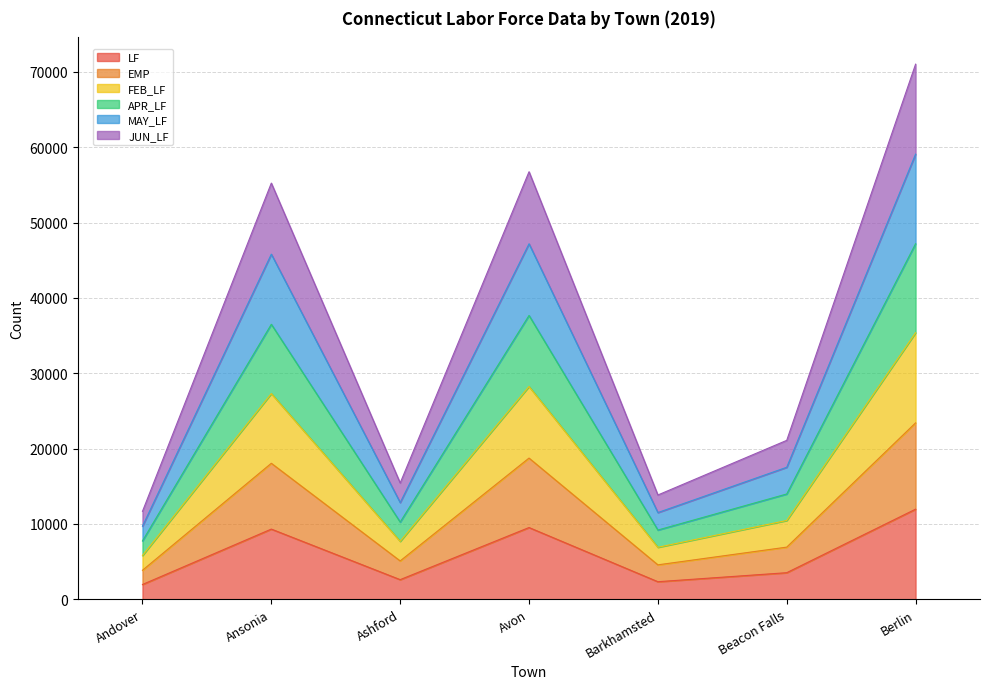

What is the total value across all series at Barkhamsted?

13846